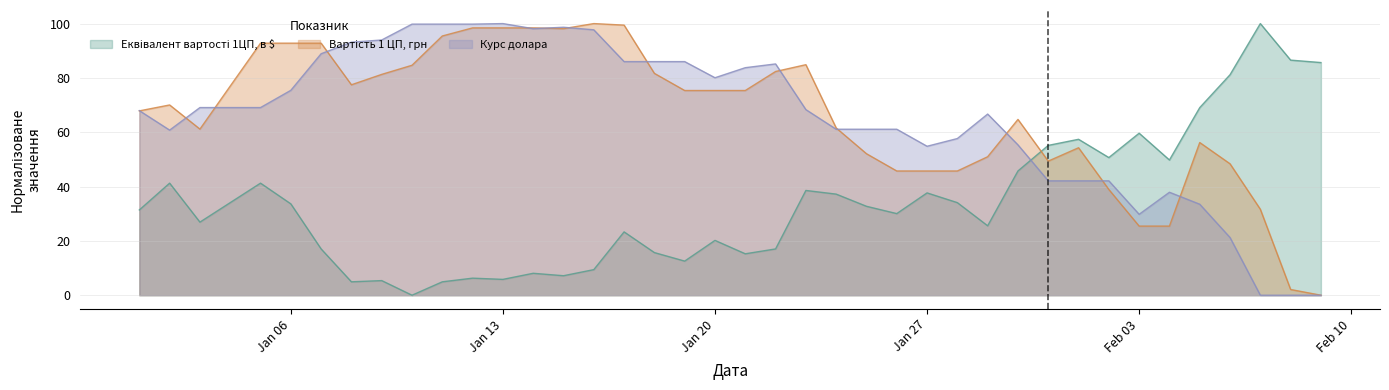

What is the approximate value of Вартість 1 ЦП, грн at 2025-01-07?

92.8